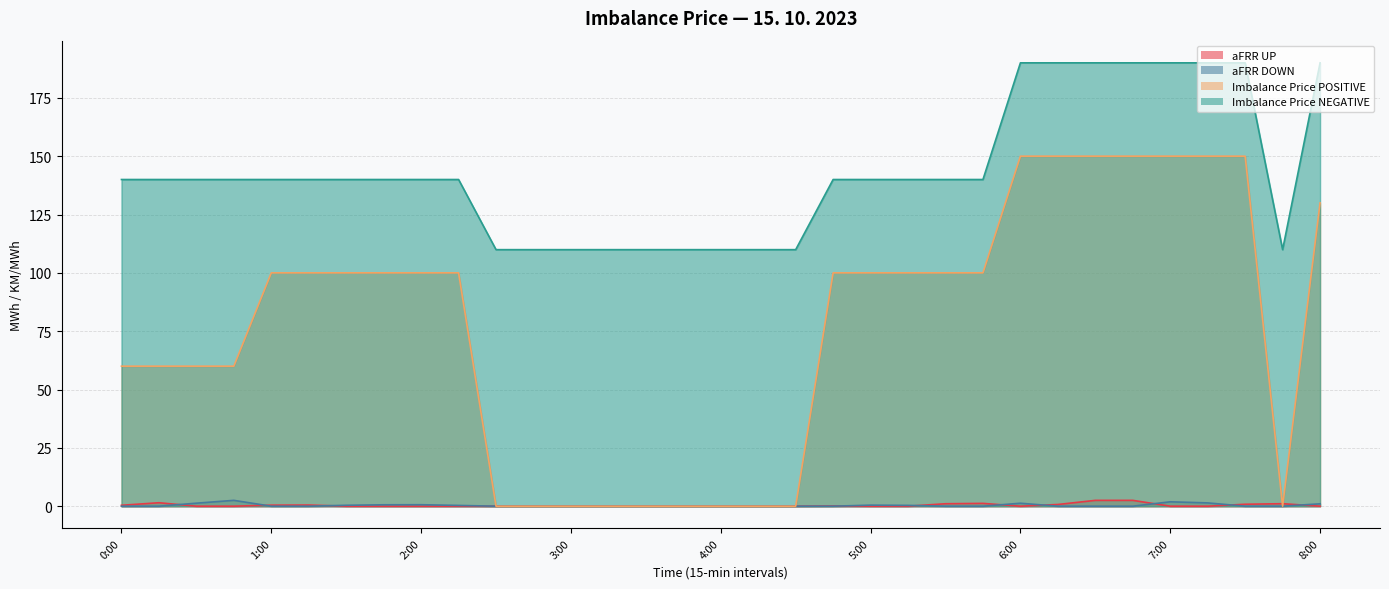

What is the total value across all series at 3:45?

109.9